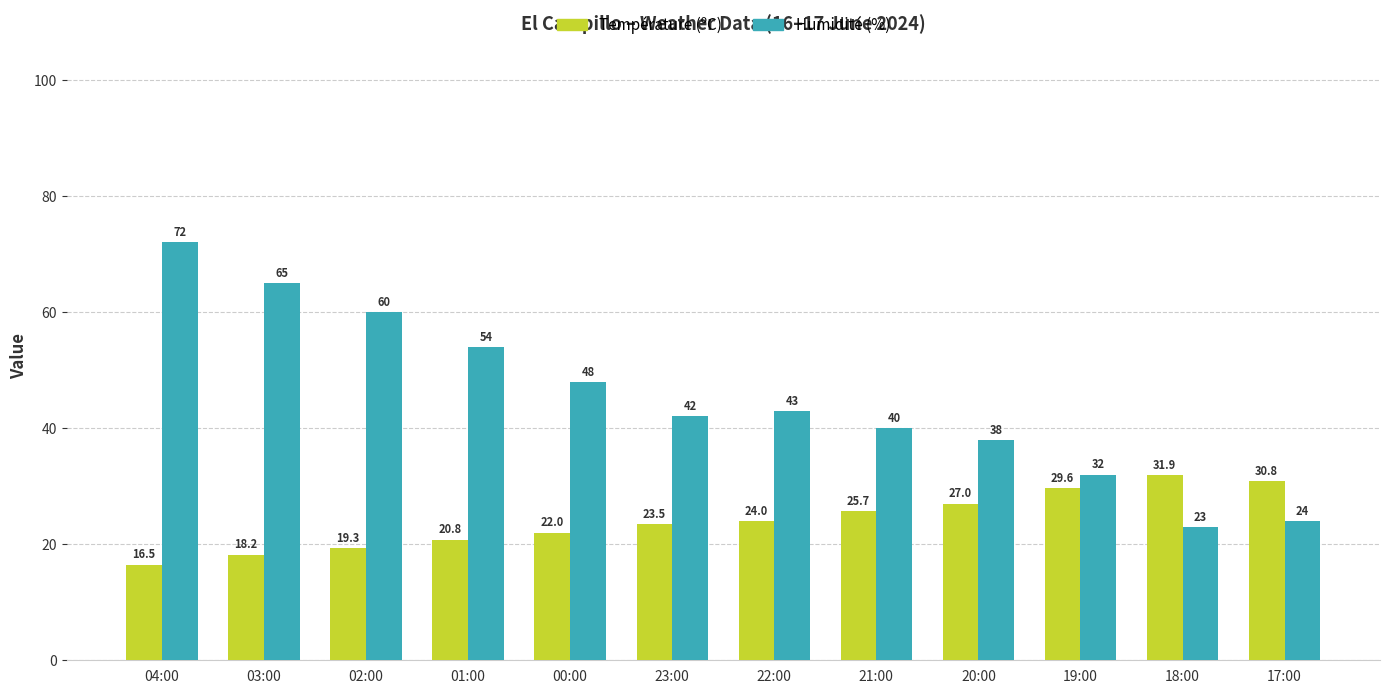

List the series in order of their peak value, highest first.

Humidité (%), Température (ºC)